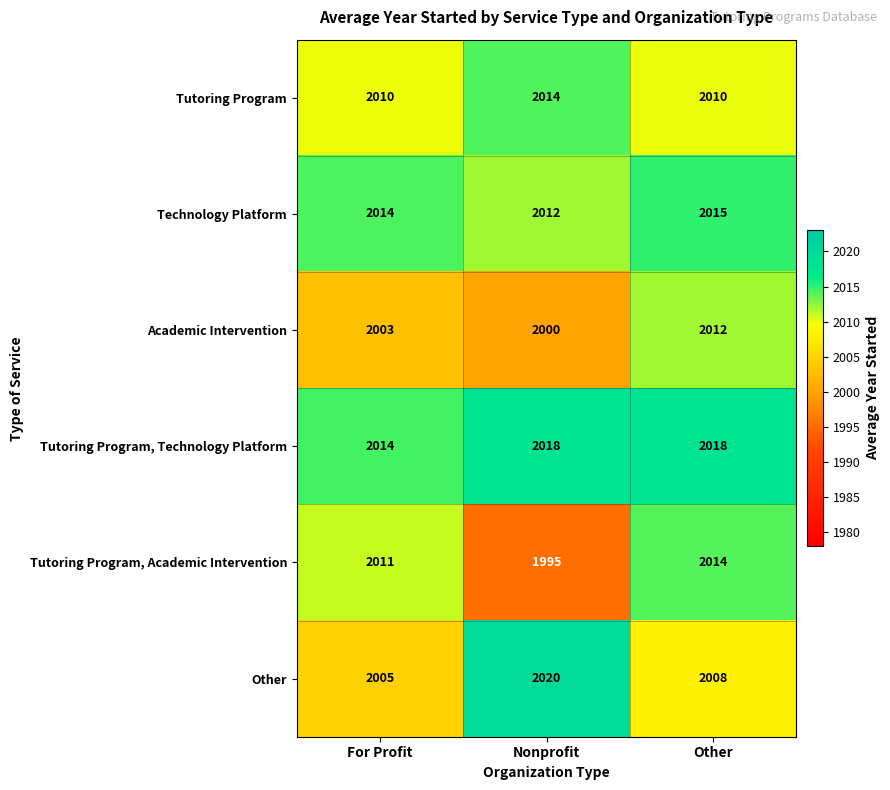

How many series are shown in this chart?

6